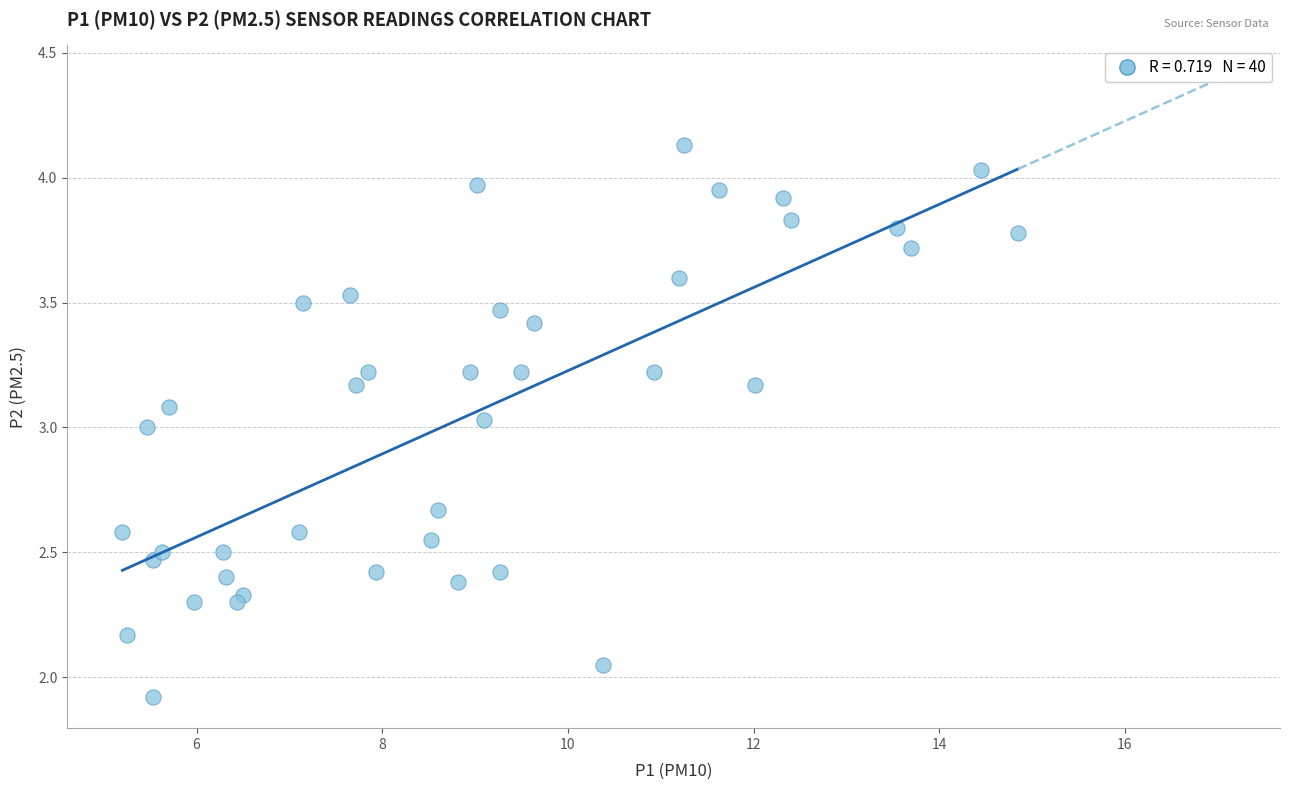

What is the range of X values (max minus min)?

9.6